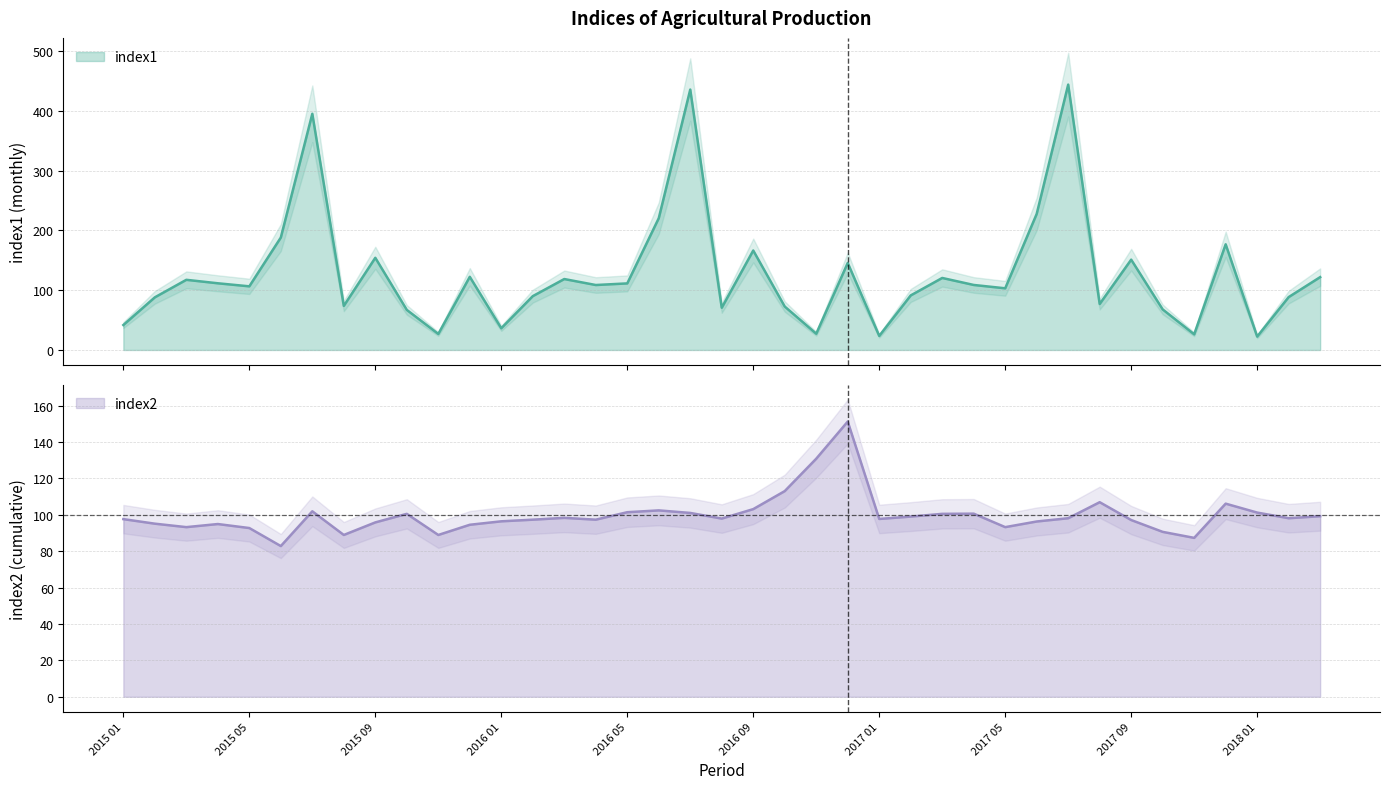

What is the sum of the index2 values at 2017 05 and 2016 02?

190.5